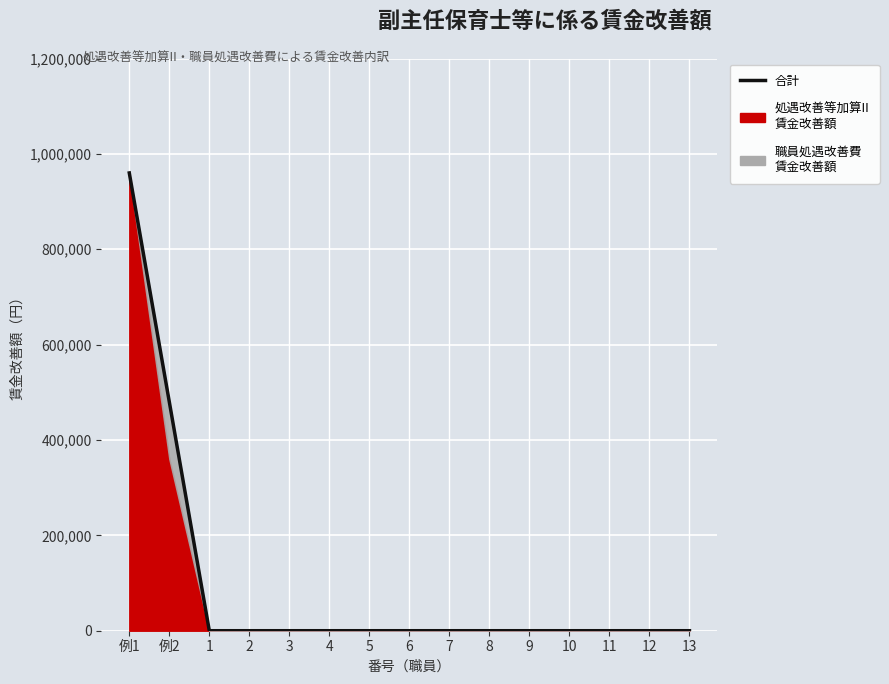

The value at 3 is 0. True or false?

True